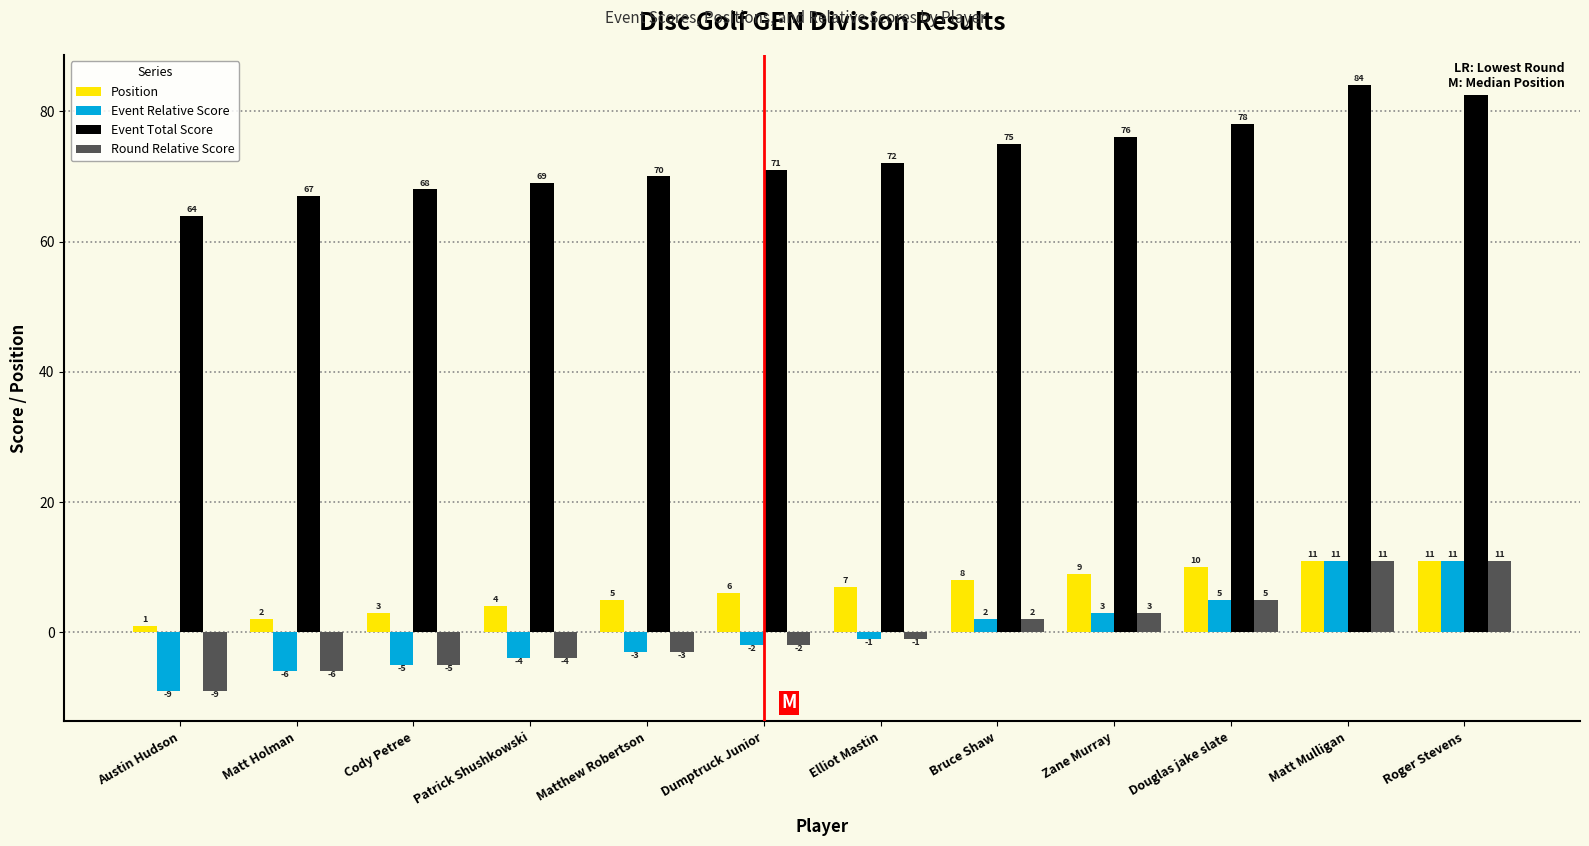

How many categories are shown in the chart?

12